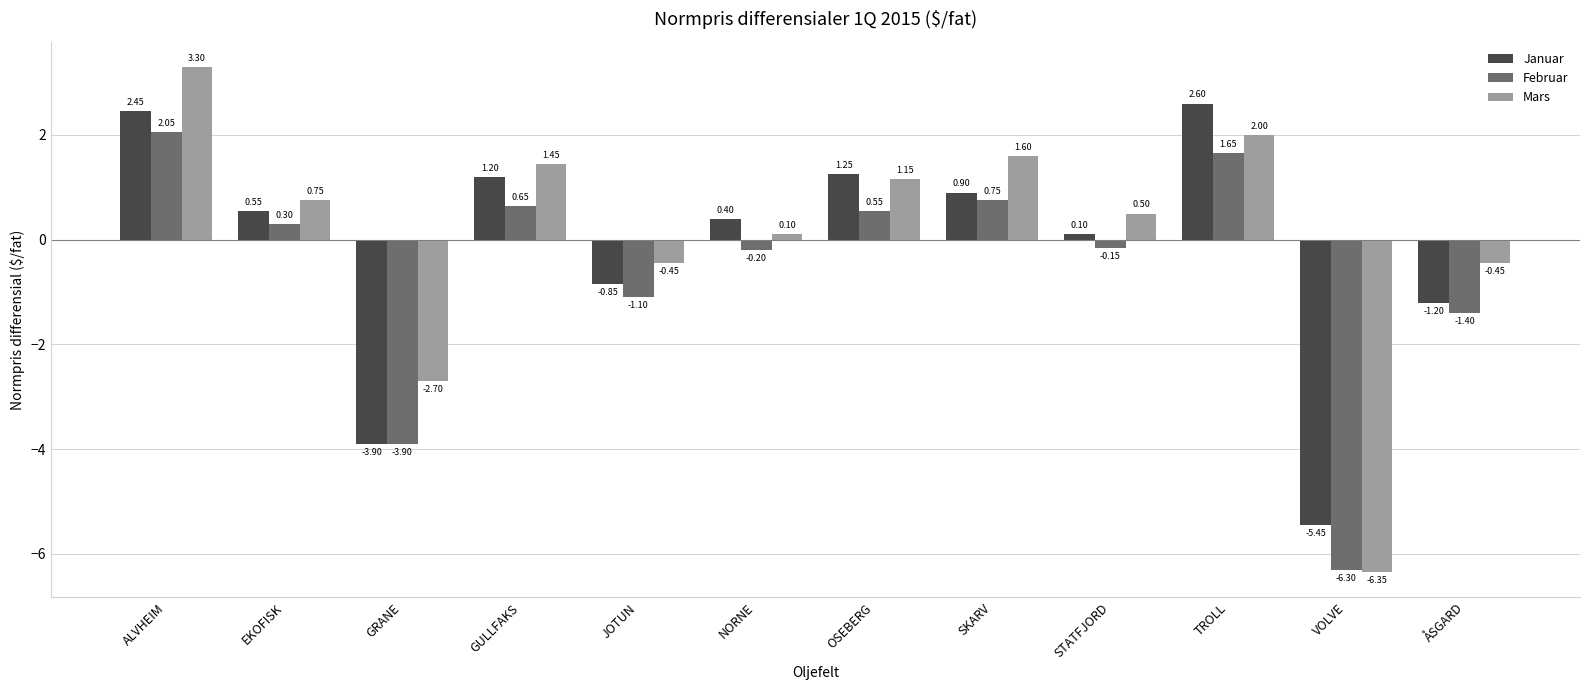

How many groups of bars are there?

12